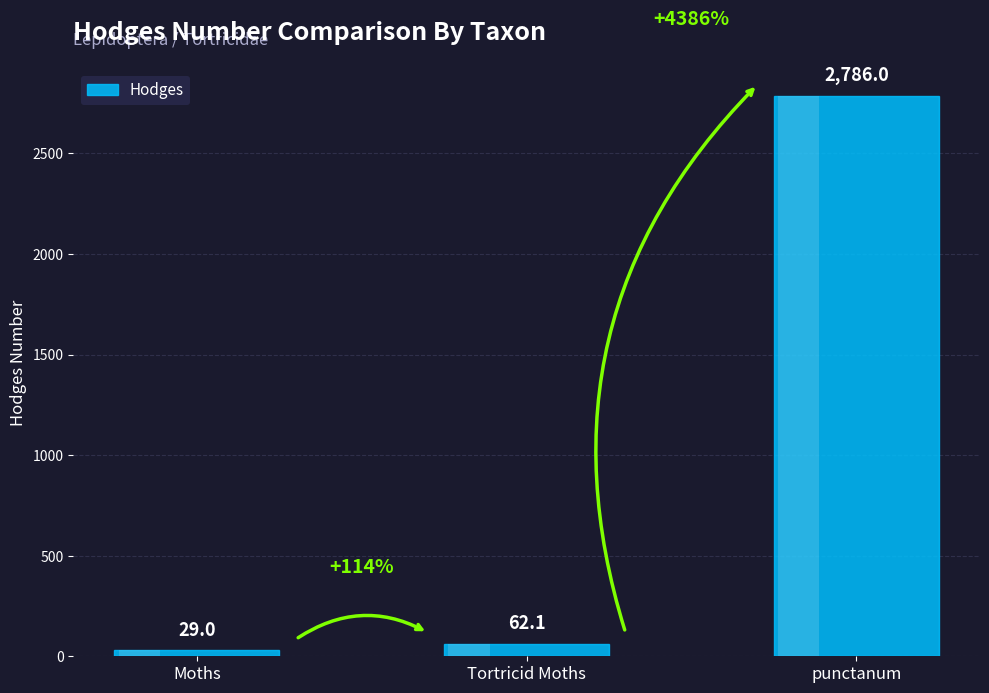

At which label is the value closest to 1407?

Tortricid Moths